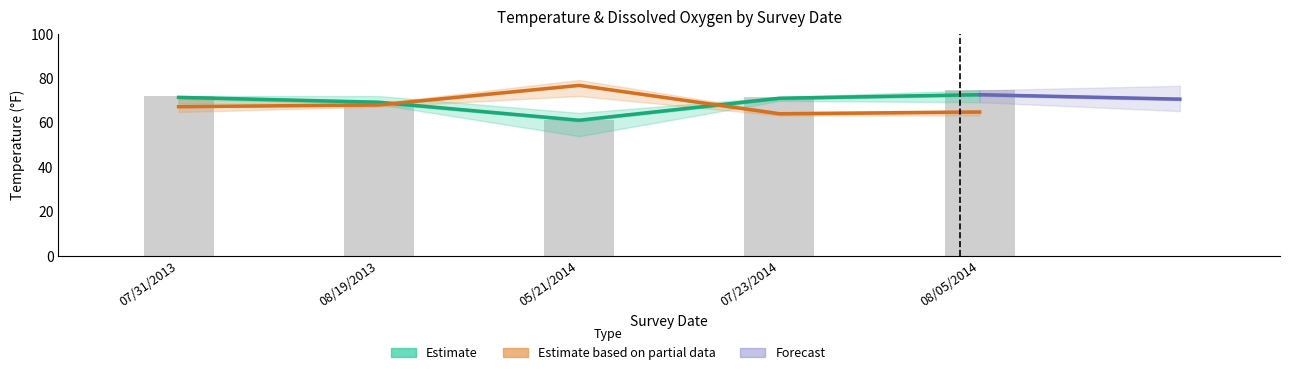

What is the value of the Temperature bar at the 2nd from the left?

69.2